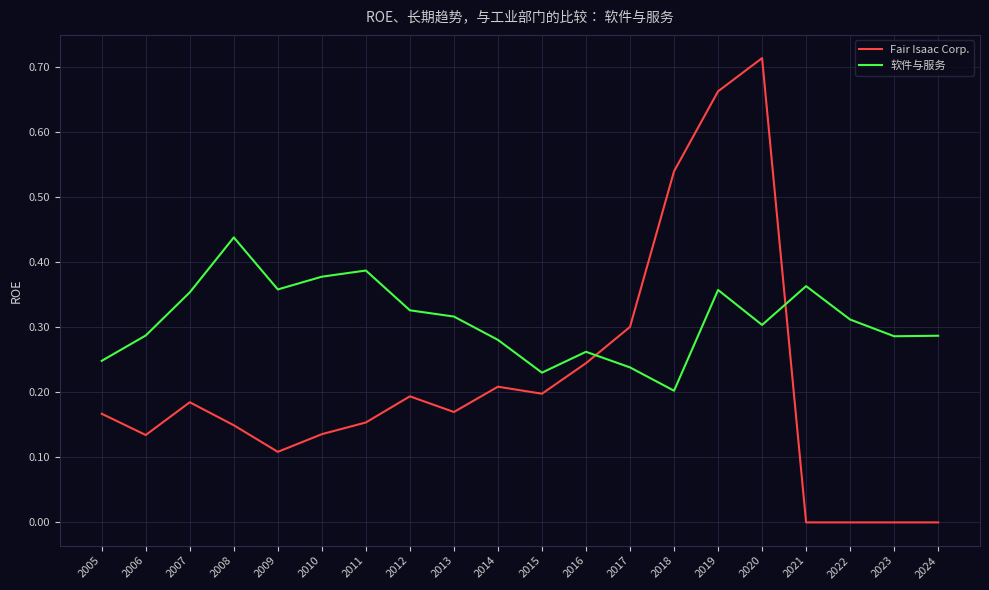

Which series has the largest range (max minus min)?

Fair Isaac Corp.